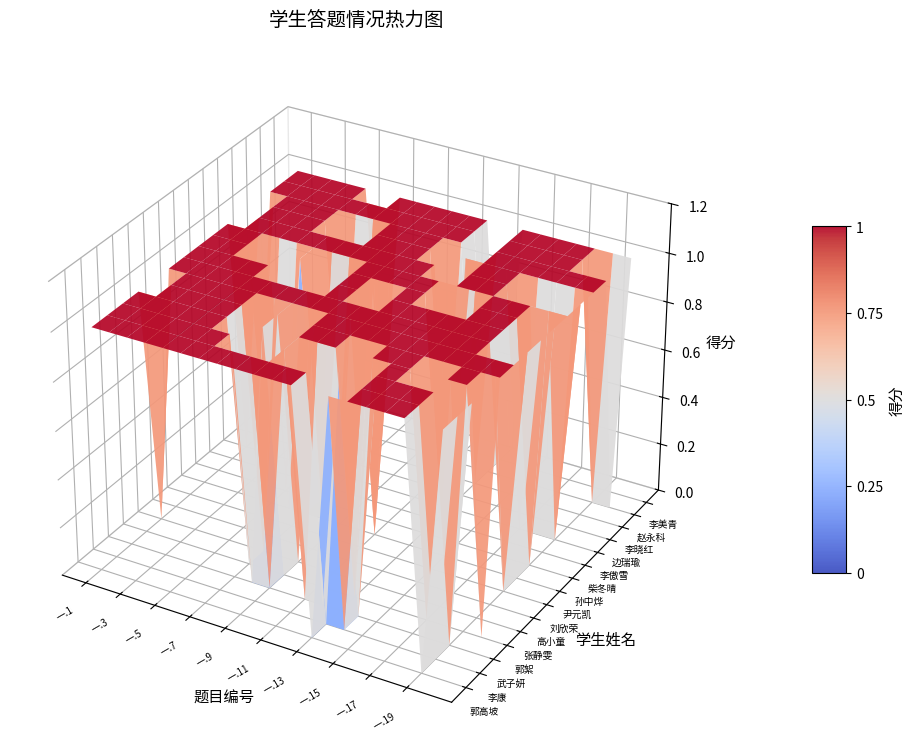

Rank the series by their maximum value, from highest to lowest.

郭高坡, 李康, 武子妍, 郭絮, 张静雯, 高小童, 刘欣荣, 尹元凯, 孙中烨, 柴冬晴, 李傲雪, 边瑞瑜, 李晓红, 赵永科, 李美青